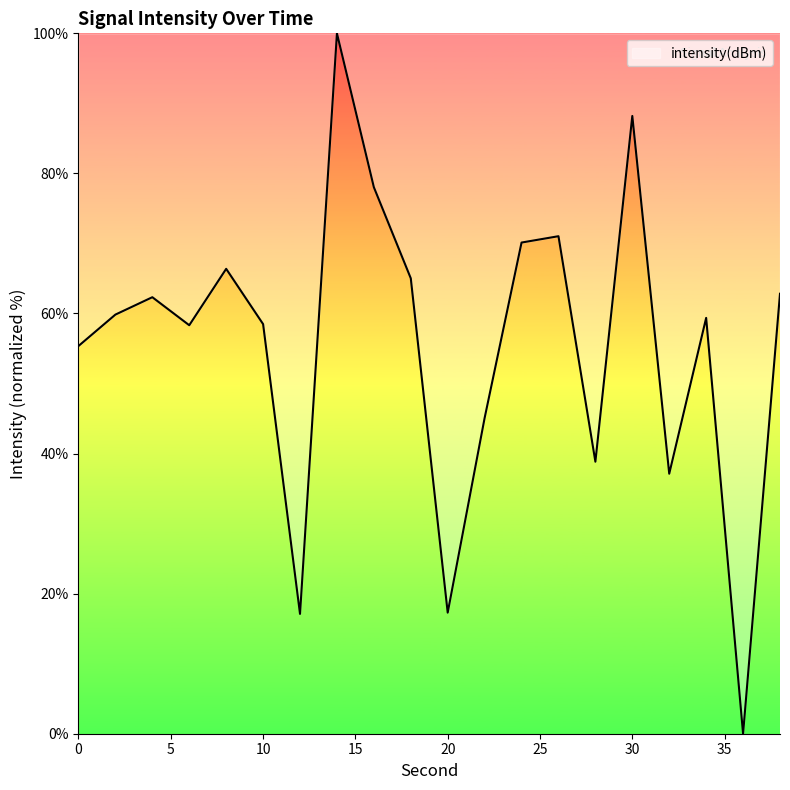

What is the maximum value shown in the chart?

100.0